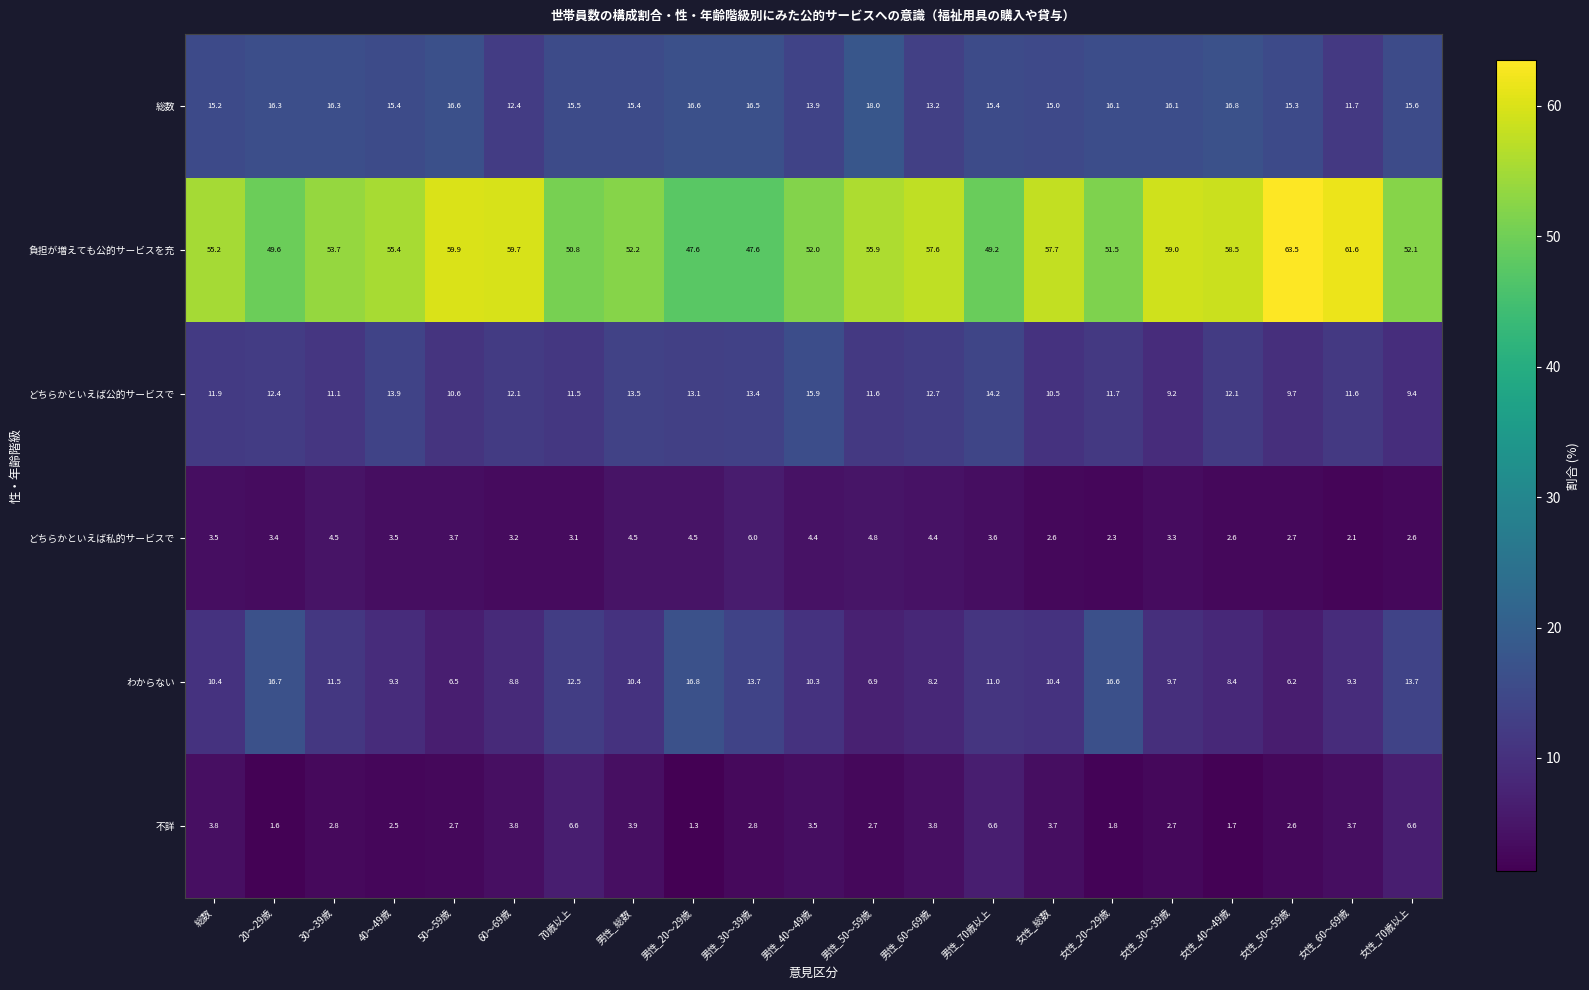

List the series in order of their peak value, highest first.

負担が増えても公的サービスを充, 総数, わからない, どちらかといえば公的サービスで, 不詳, どちらかといえば私的サービスで